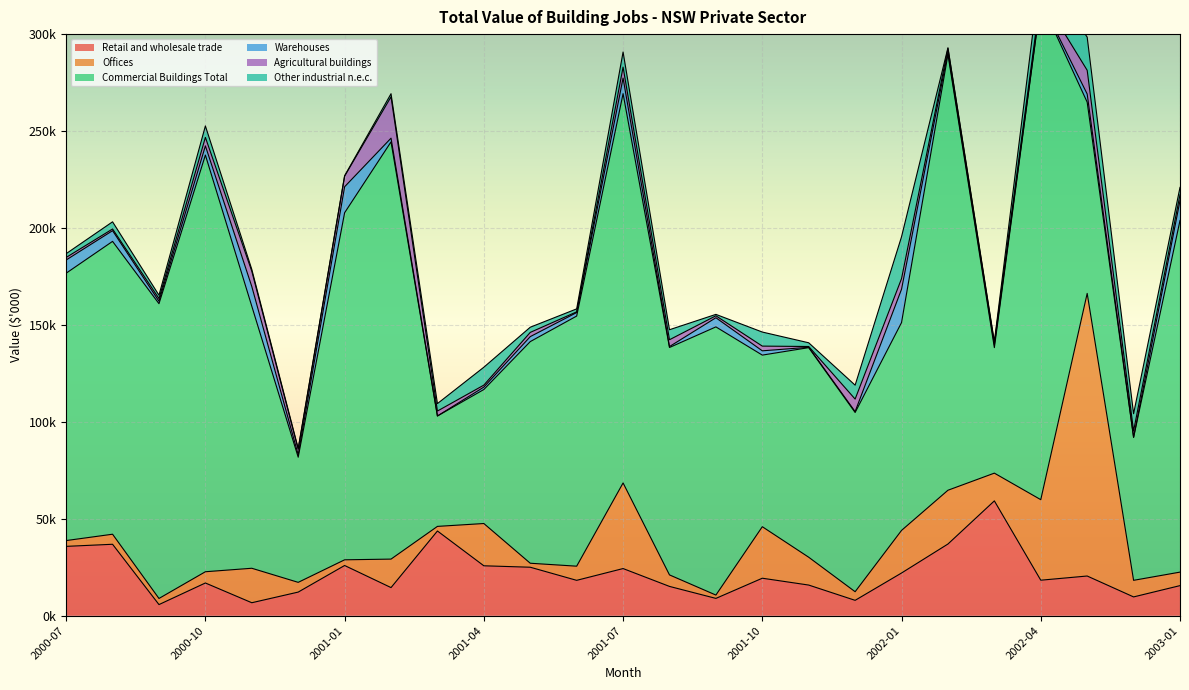

Where is Other industrial n.e.c. nearest to the value 10904?

2001-04